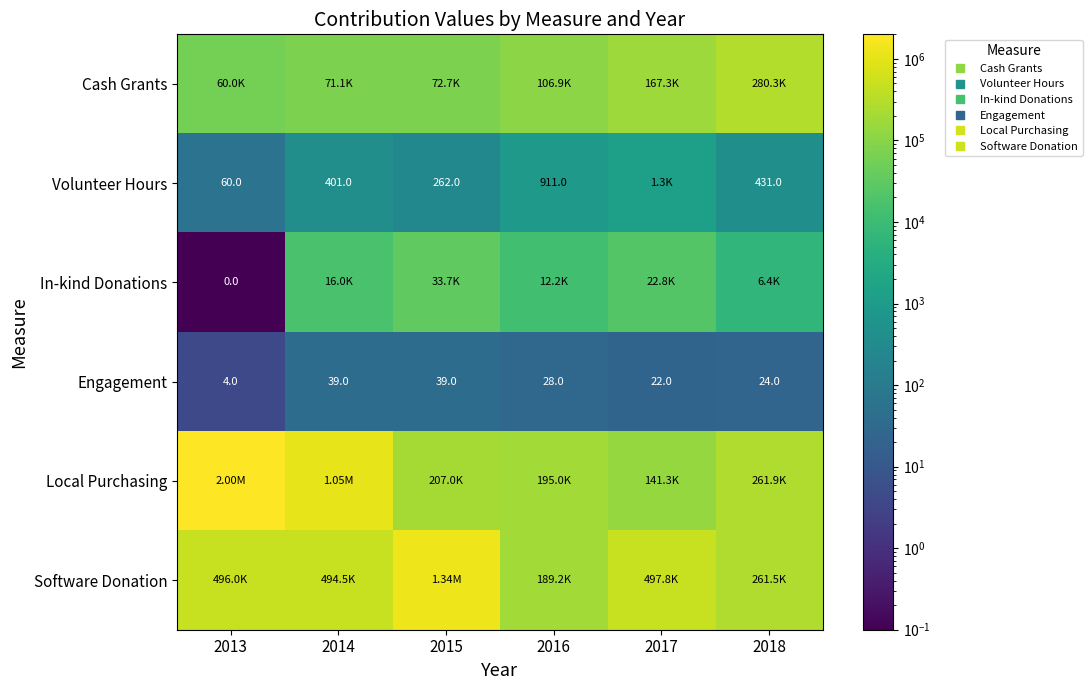

At which category is the sum across all series the highest?

2013